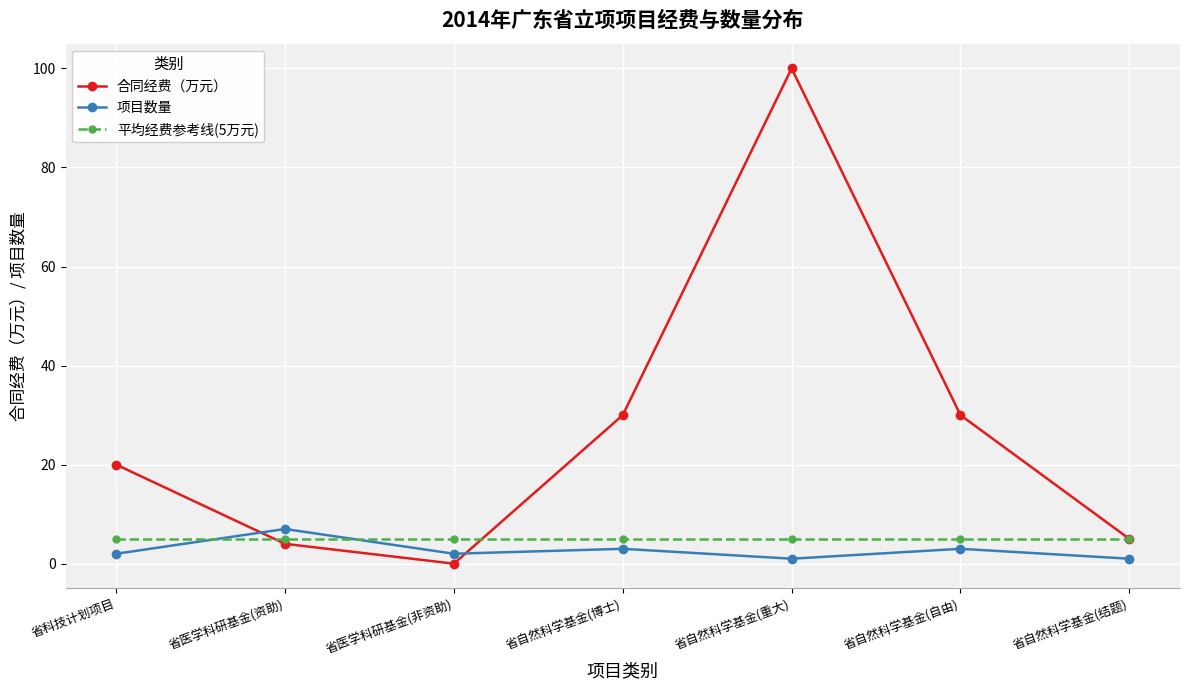

Is it true that 合同经费（万元） equals 30 at 省自然科学基金(自由)?

True